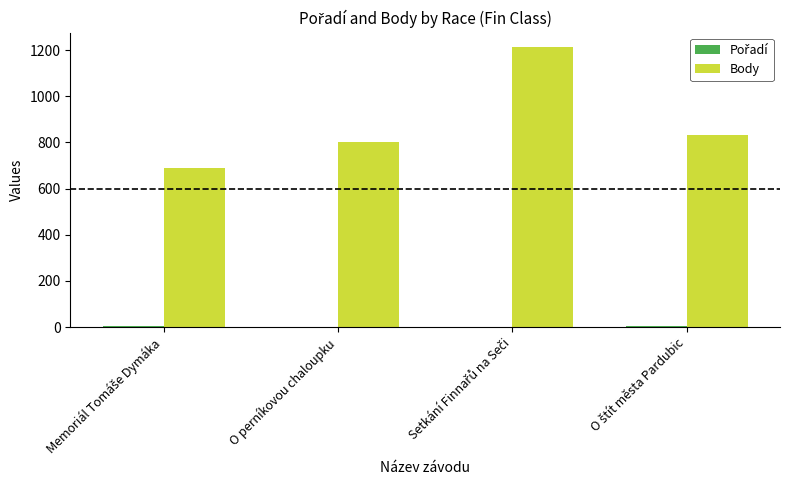

Which series has the largest total across all categories?

Body